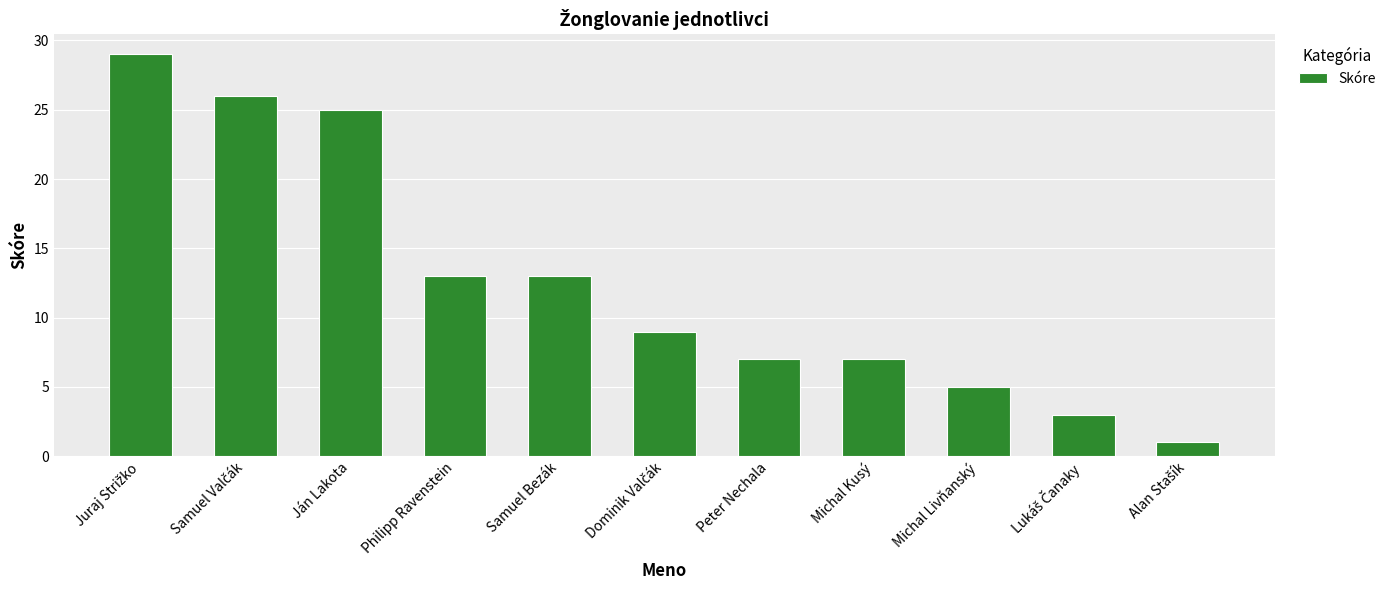

What is the difference between the second highest and second lowest values?

23